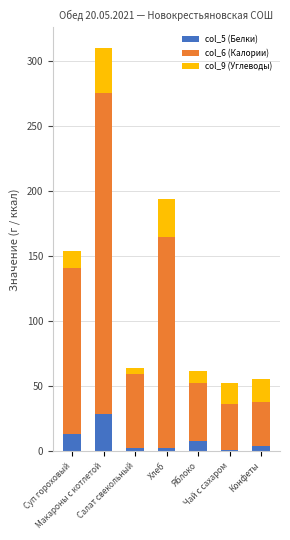

What is the sum of all col_5 (Белки) values?

61.0